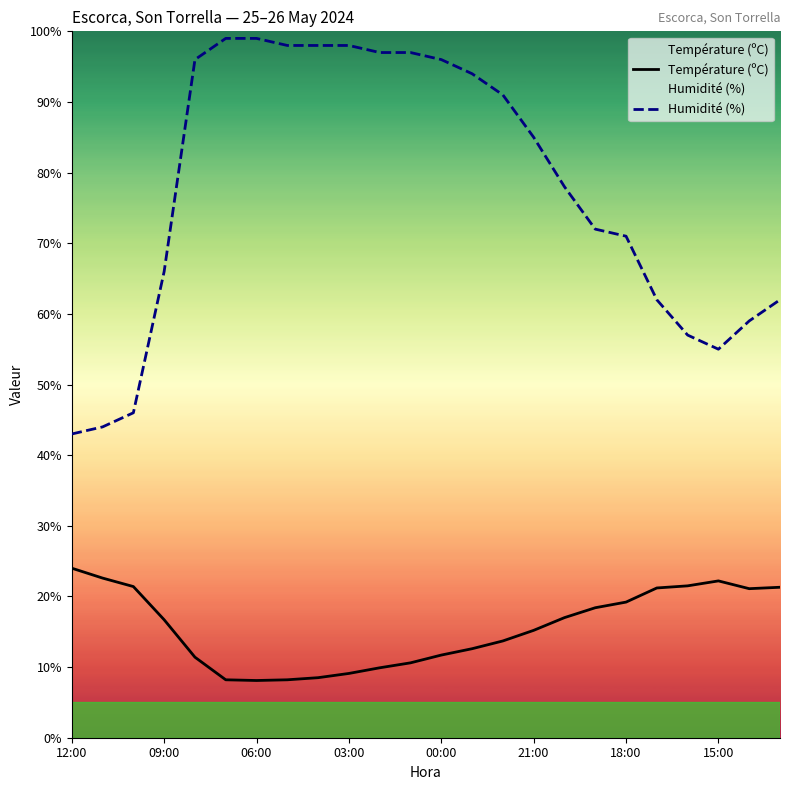

How many series are shown in this chart?

2